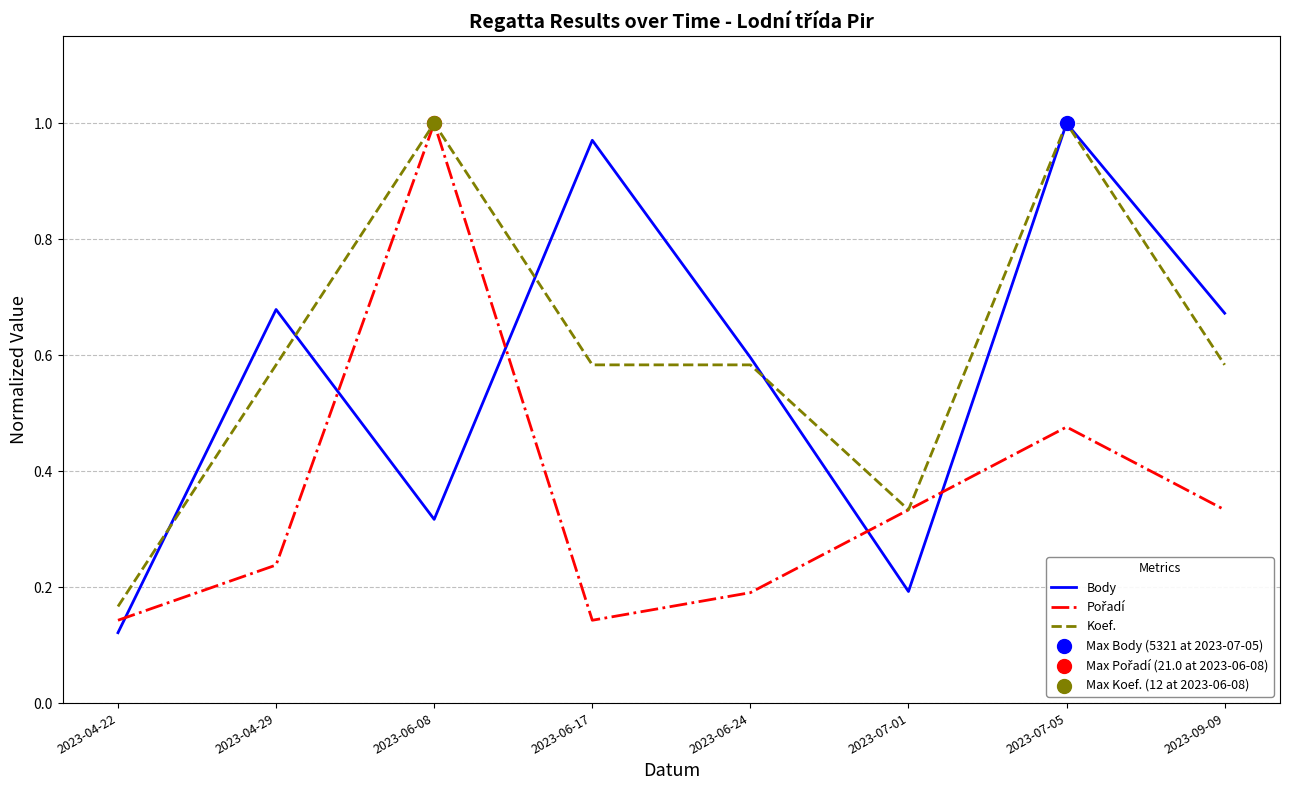

What is the difference between the highest and lowest values at 2023-06-24?

0.4